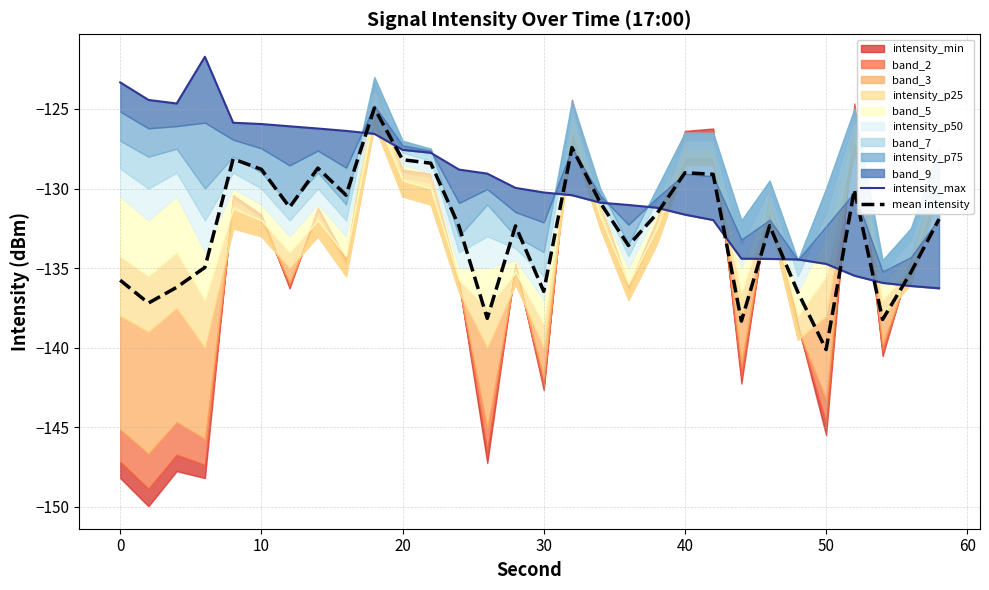

What is the maximum value for mean intensity?

-124.9